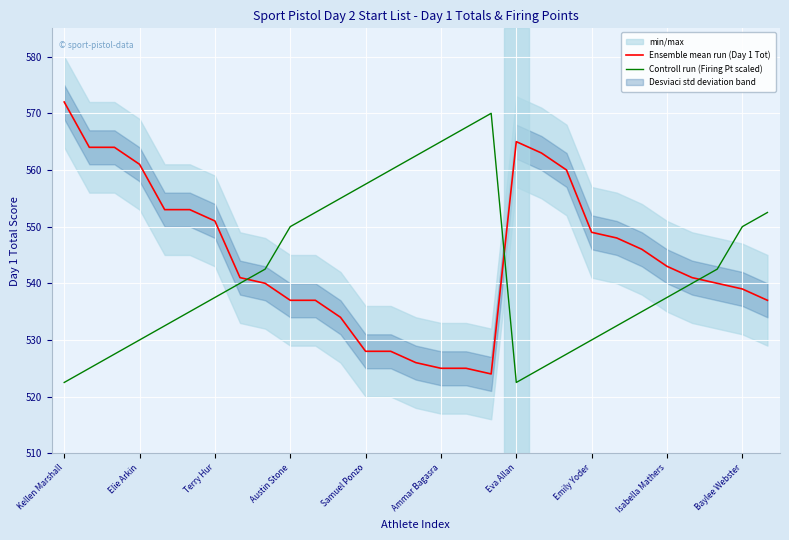

How many lines are shown in the chart?

2